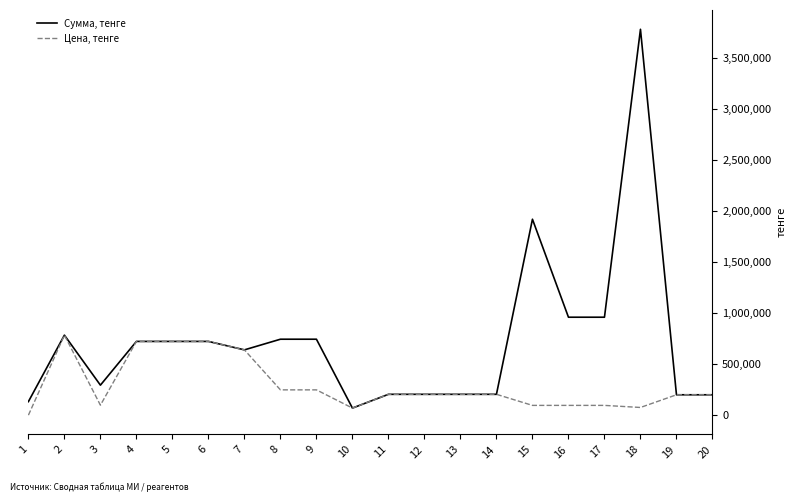

Where is the first local minimum for Цена, тенге?

3